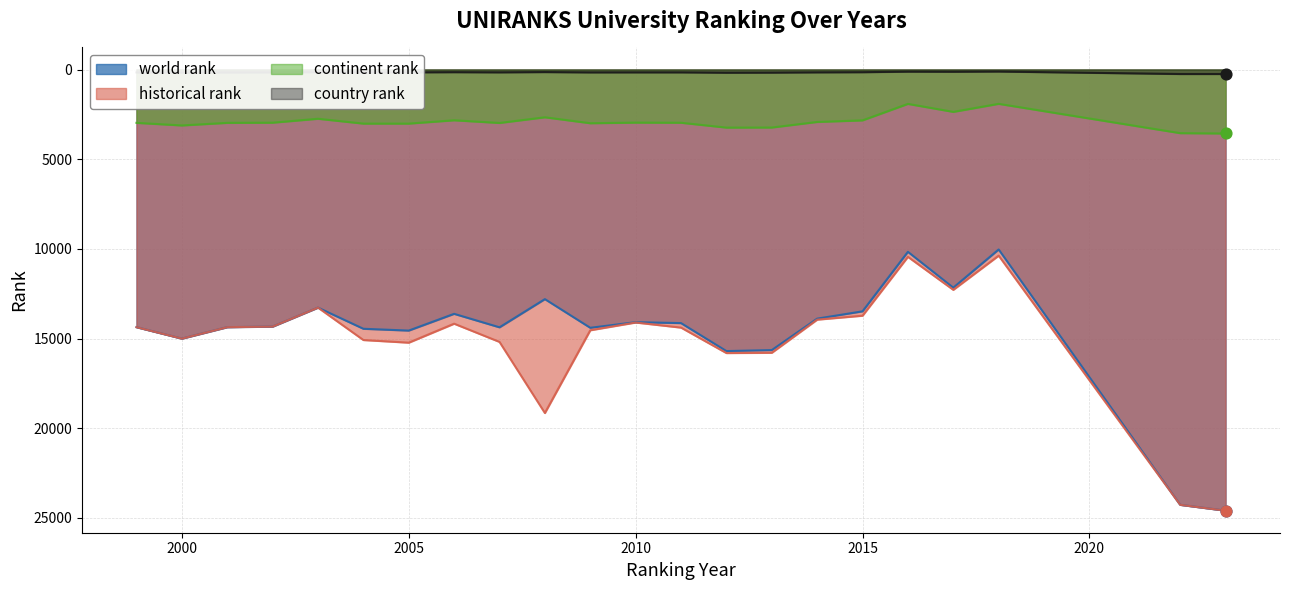

Which series has the largest Y range (max minus min)?

world rank